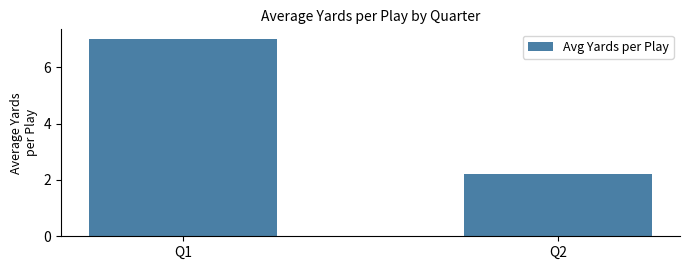

Rank the categories by value from highest to lowest.

Q1, Q2